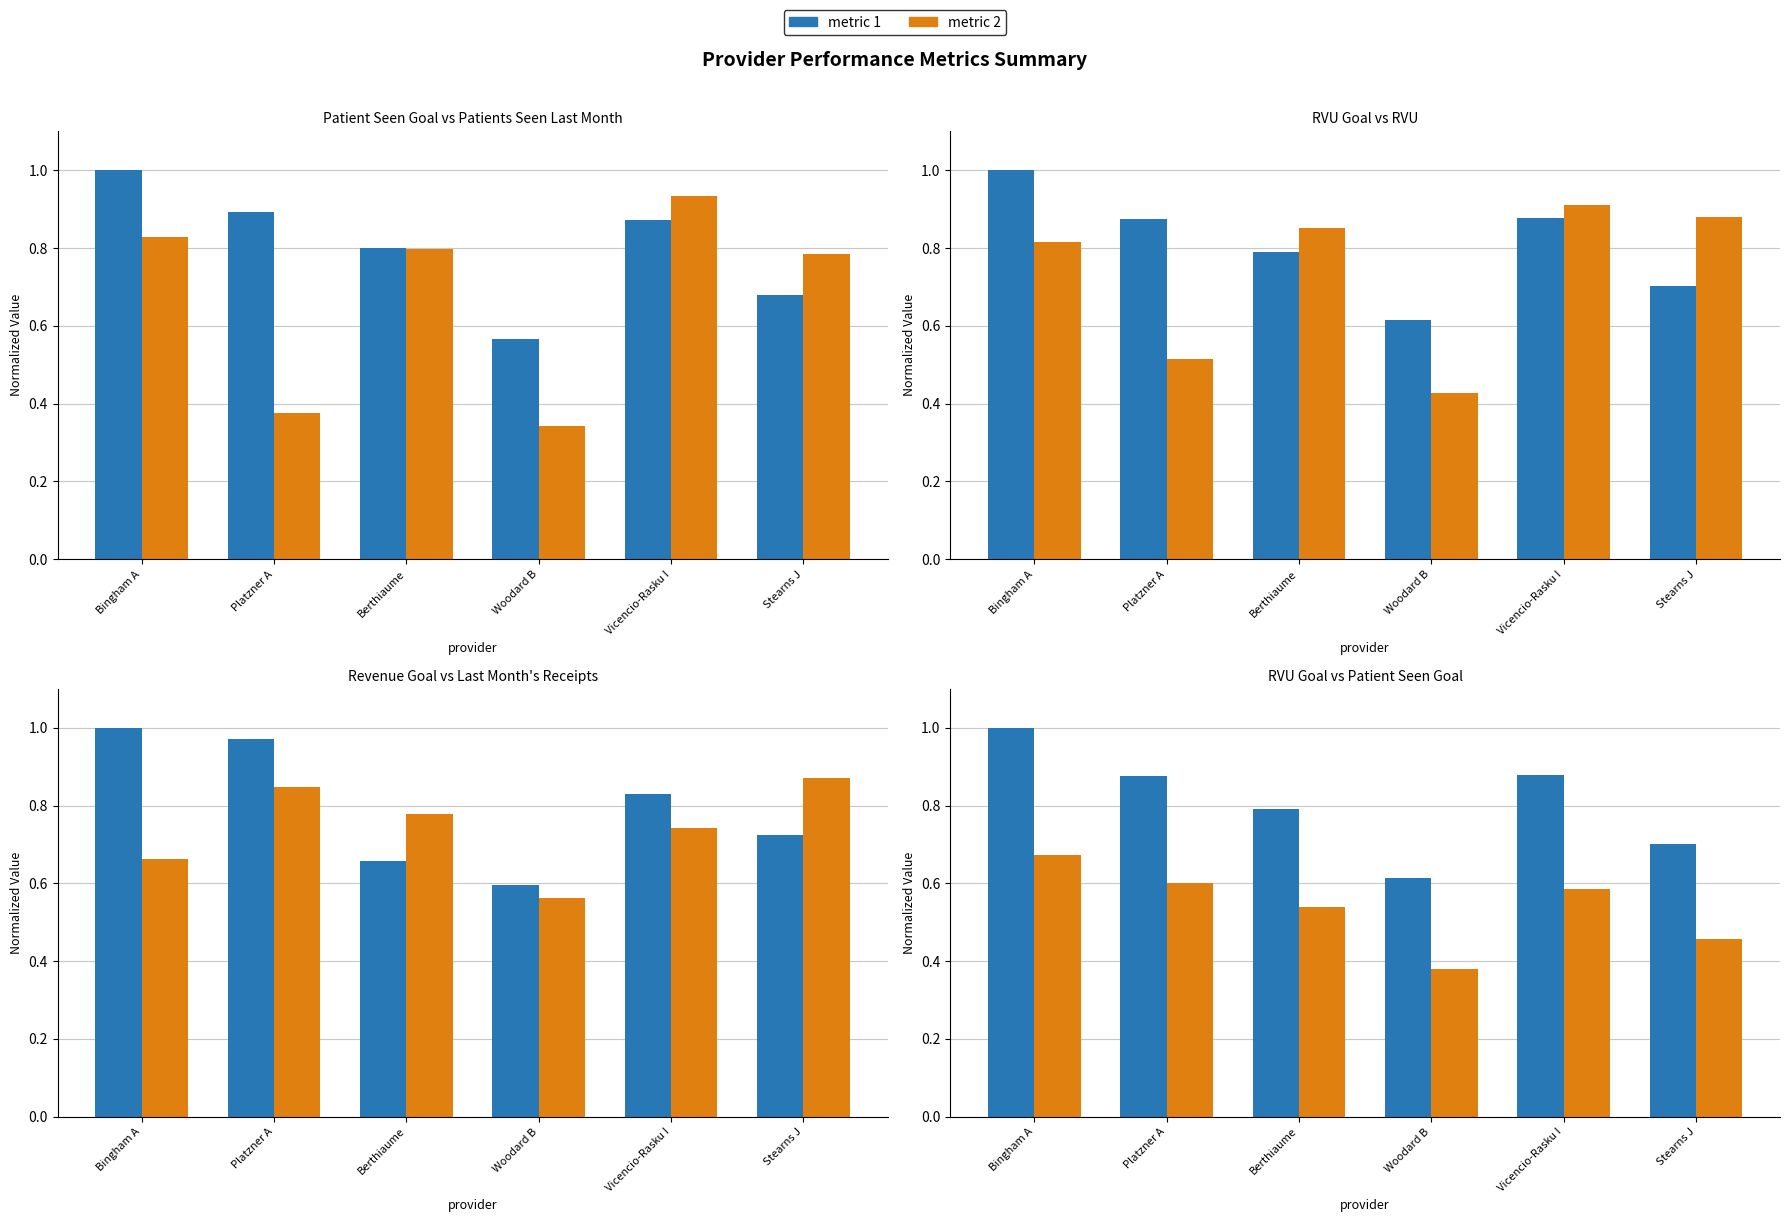

What is the label of the 4th bar from the left?

Woodard B